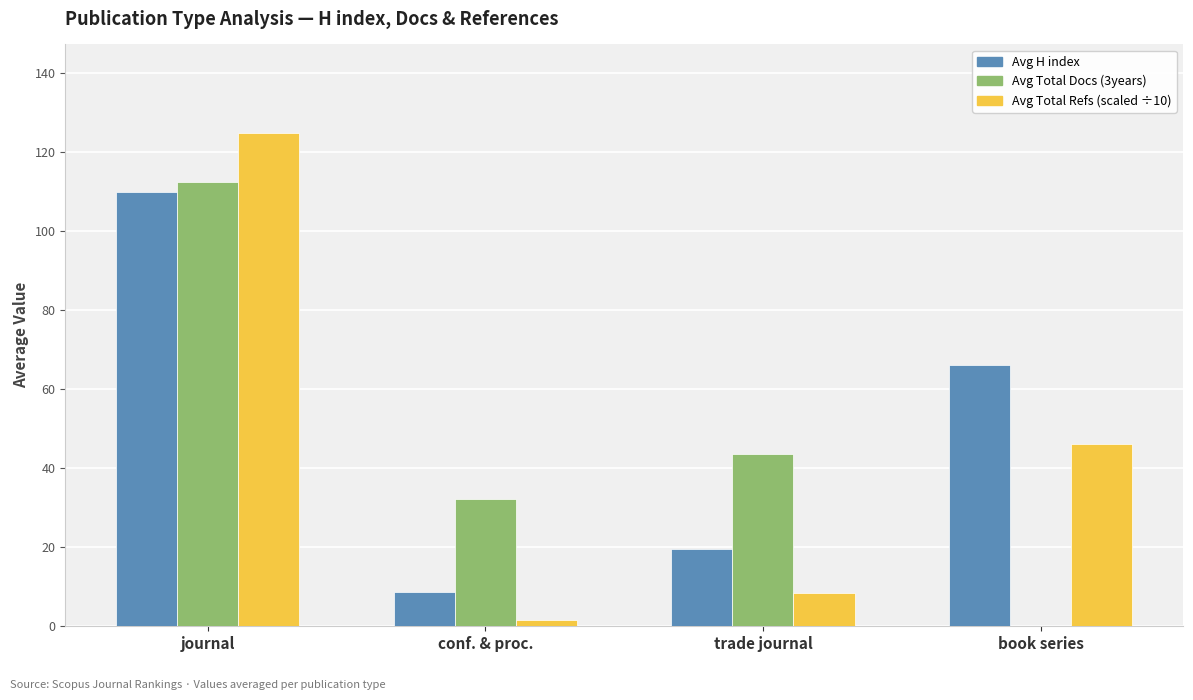

How many distinct data groups are displayed?

3